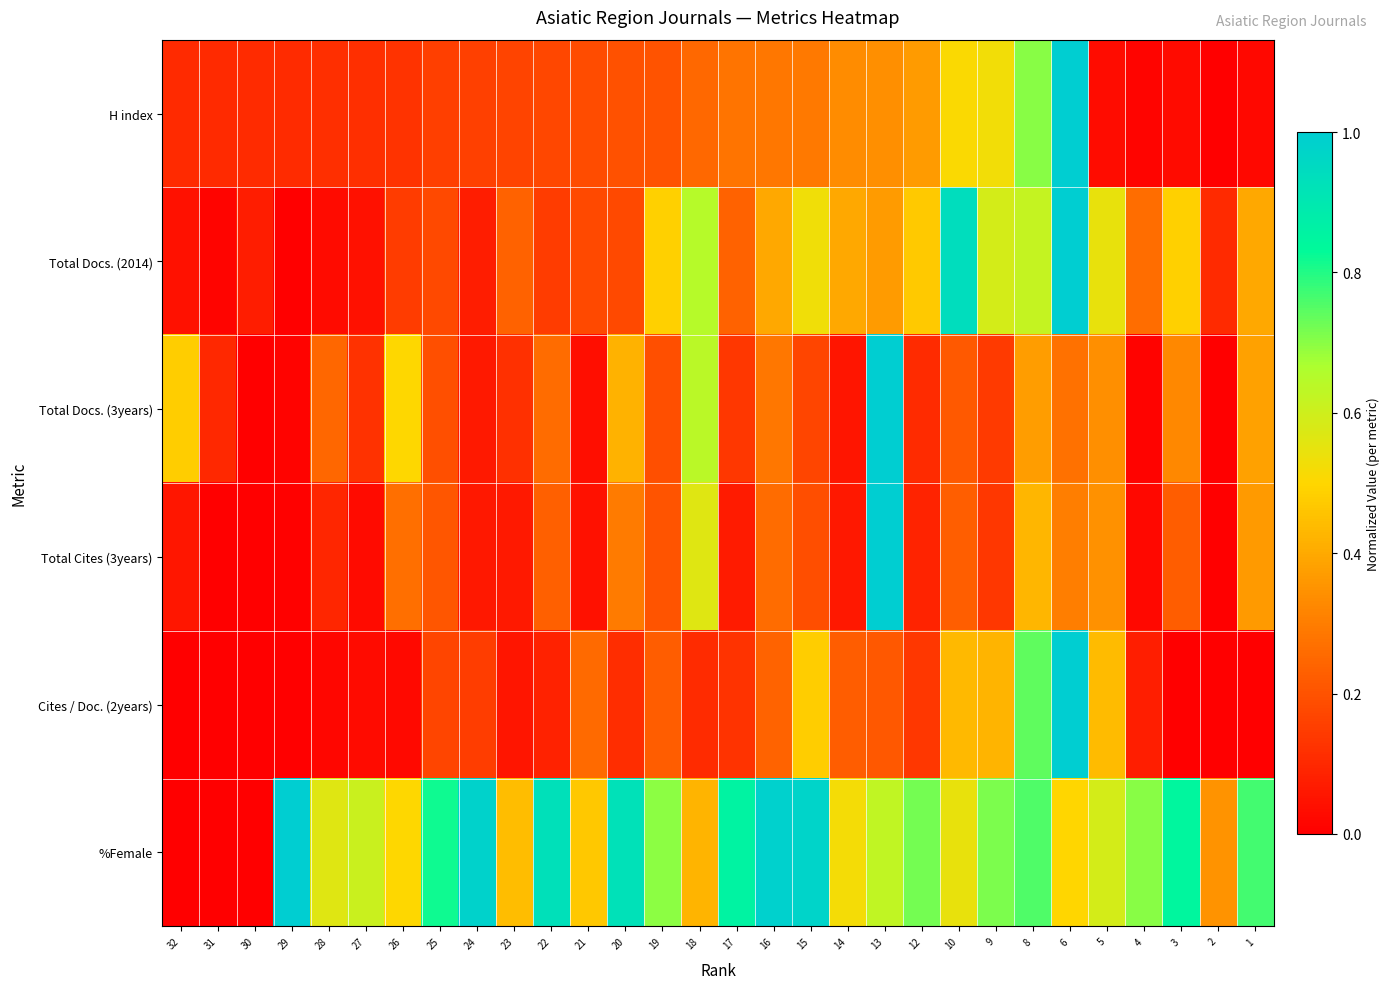

At how many categories does at least one series exceed 0?

30